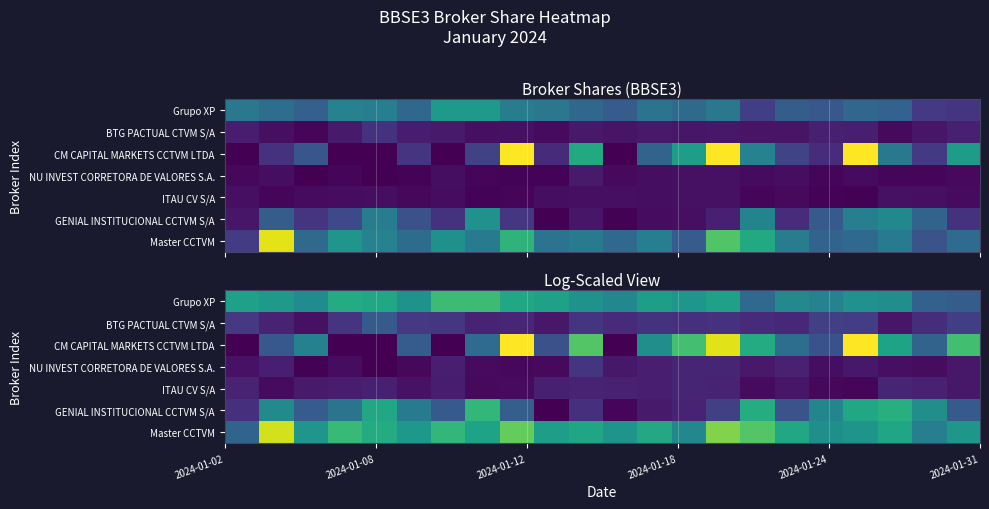

At how many categories does at least one series exceed 1?

17